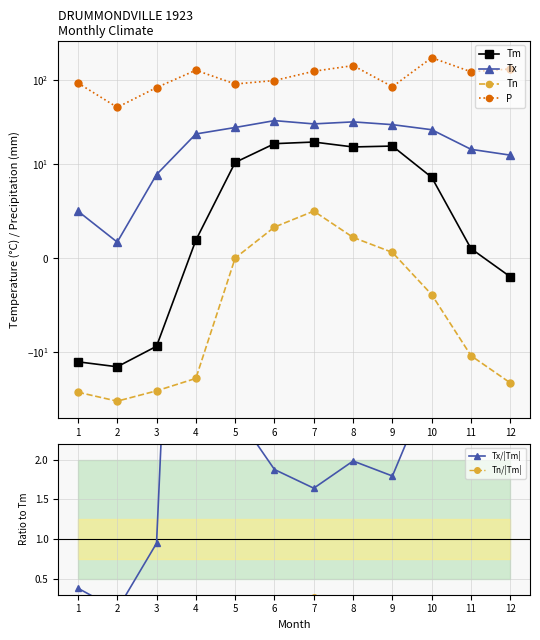

How many data points in Tx are less than 25?

6